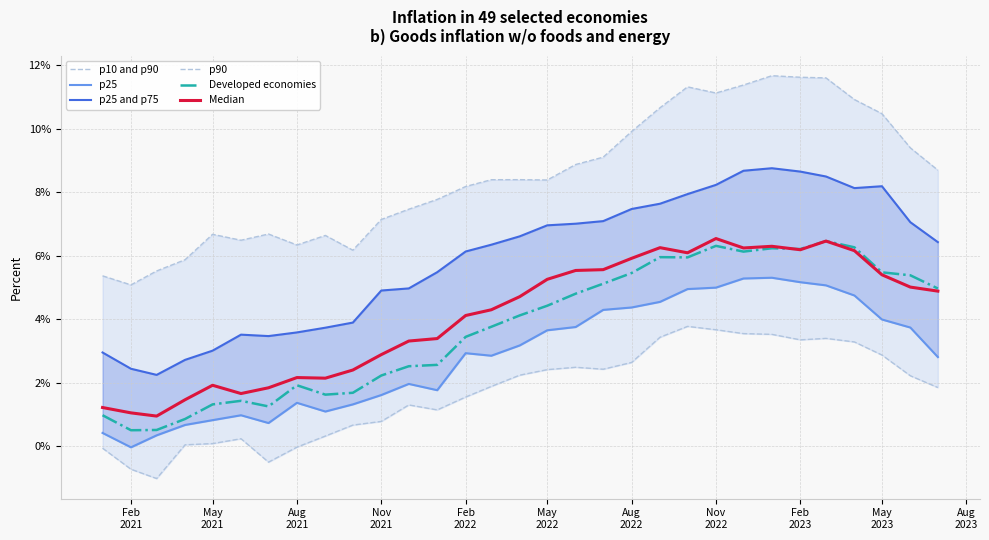

What is the difference between the maximum and second lowest values in the Developed economies series?

6.0